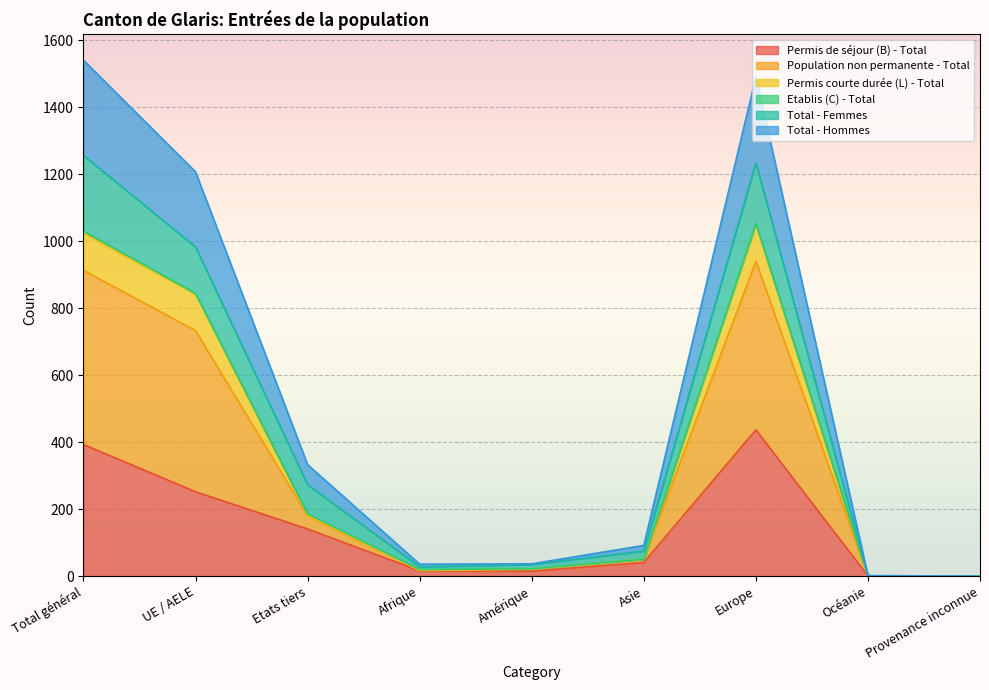

At how many categories does at least one series exceed 879?

3